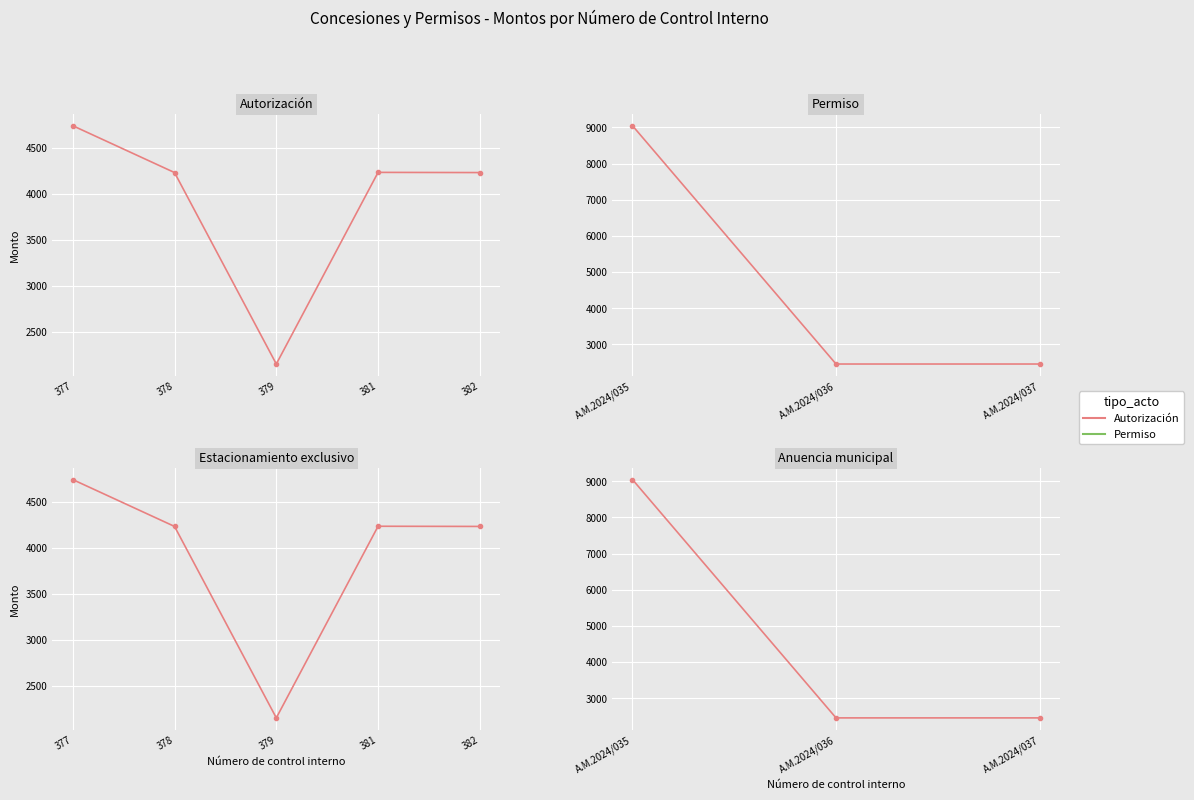

List the series in order of their peak value, lowest first.

Autorización, Permiso